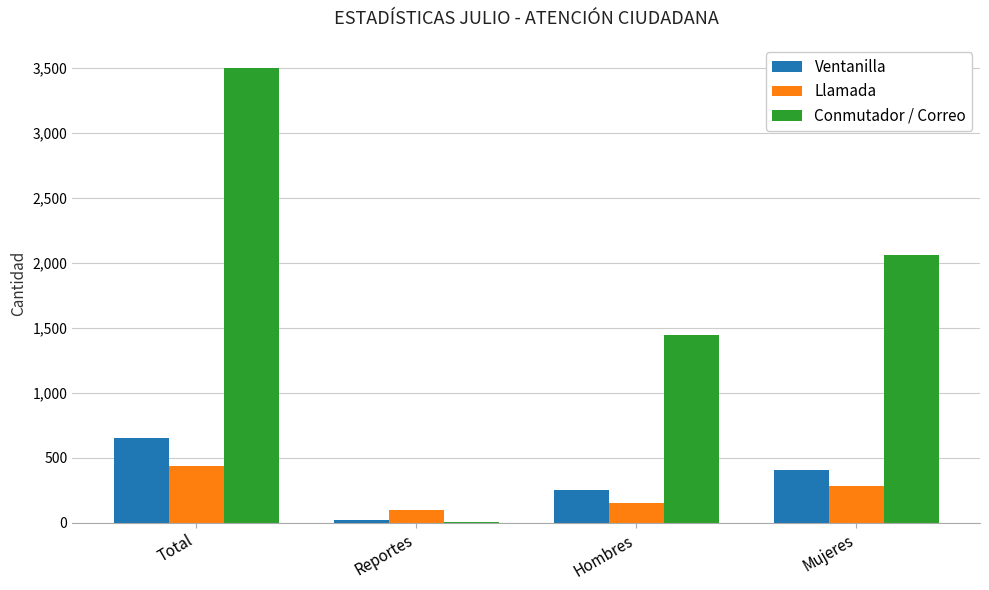

What is the maximum value shown in the chart?

3502